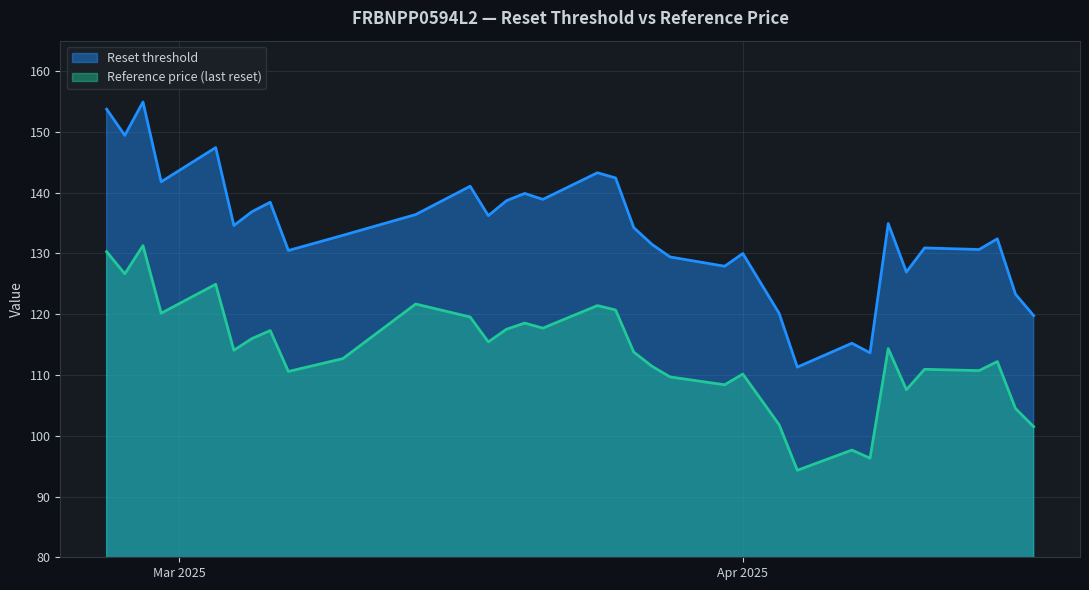

What is the difference between the maximum and minimum values in the Reference price (last reset) series?

37.0